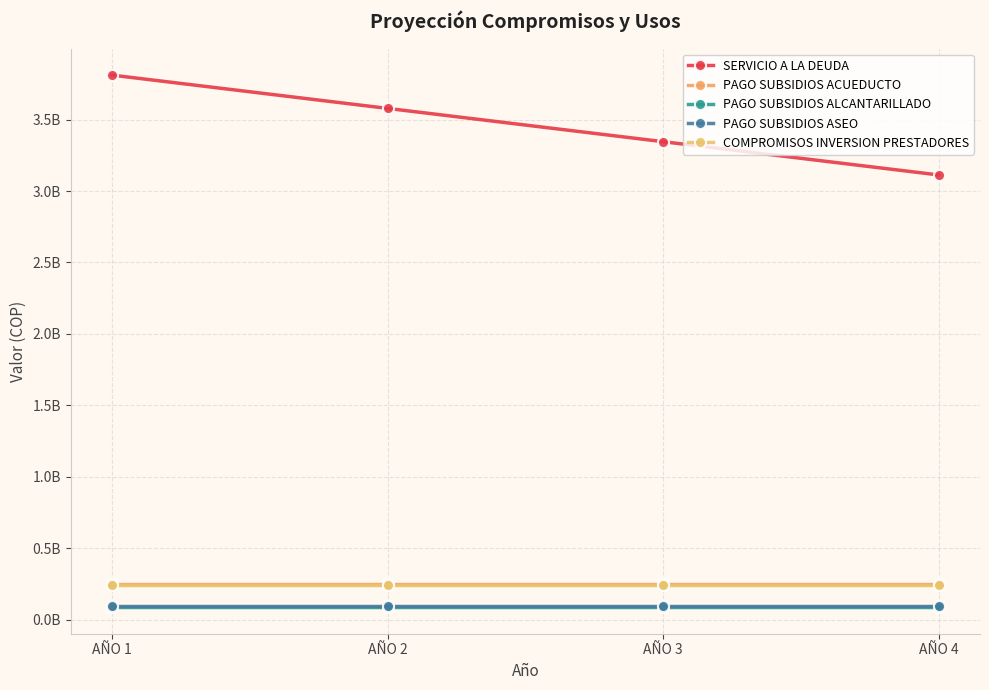

Does the chart display data point markers on the line(s)?

Yes